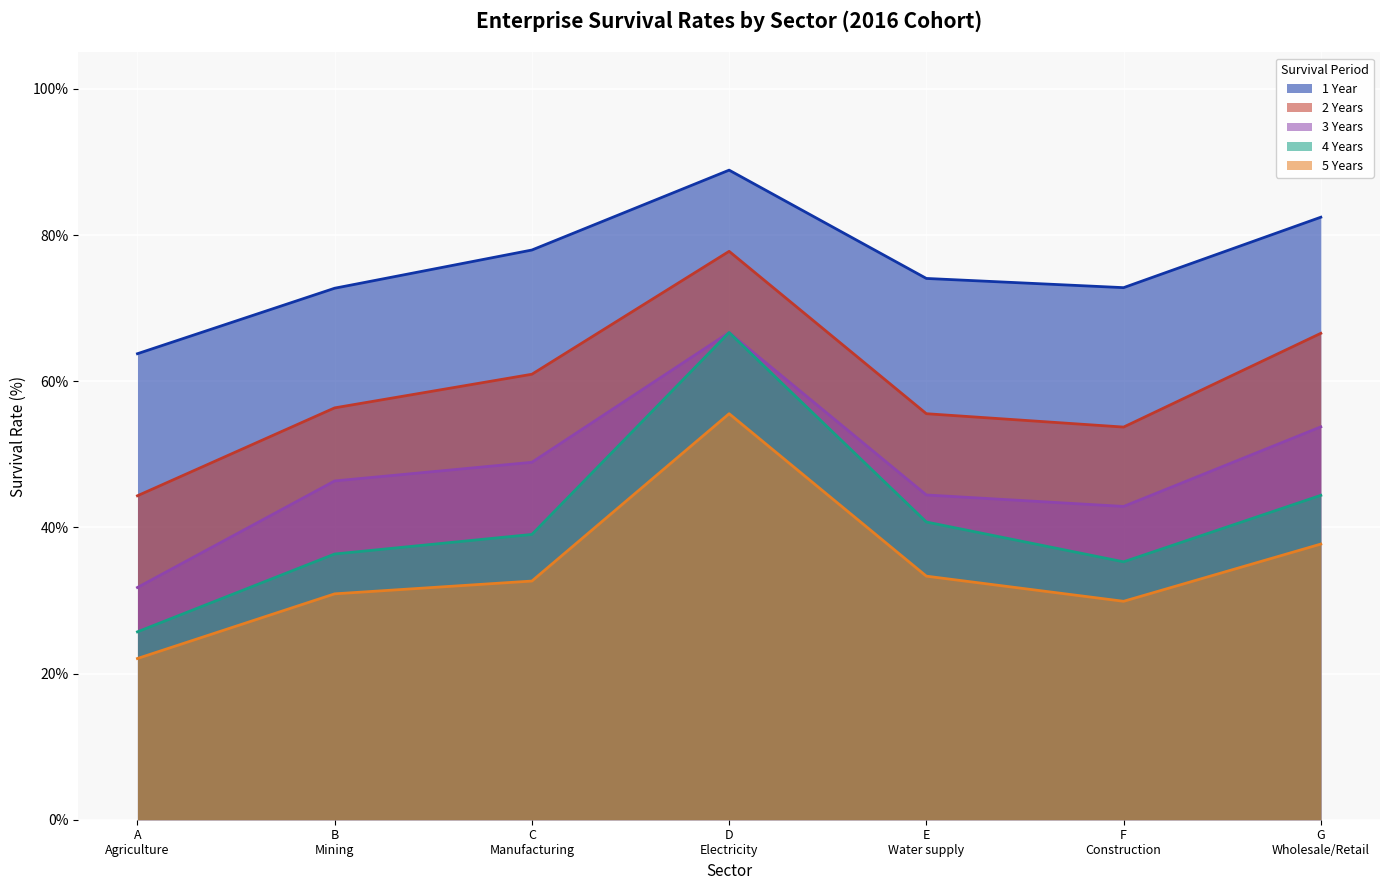

At which category does the chart reach its peak across all series?

D
Electricity